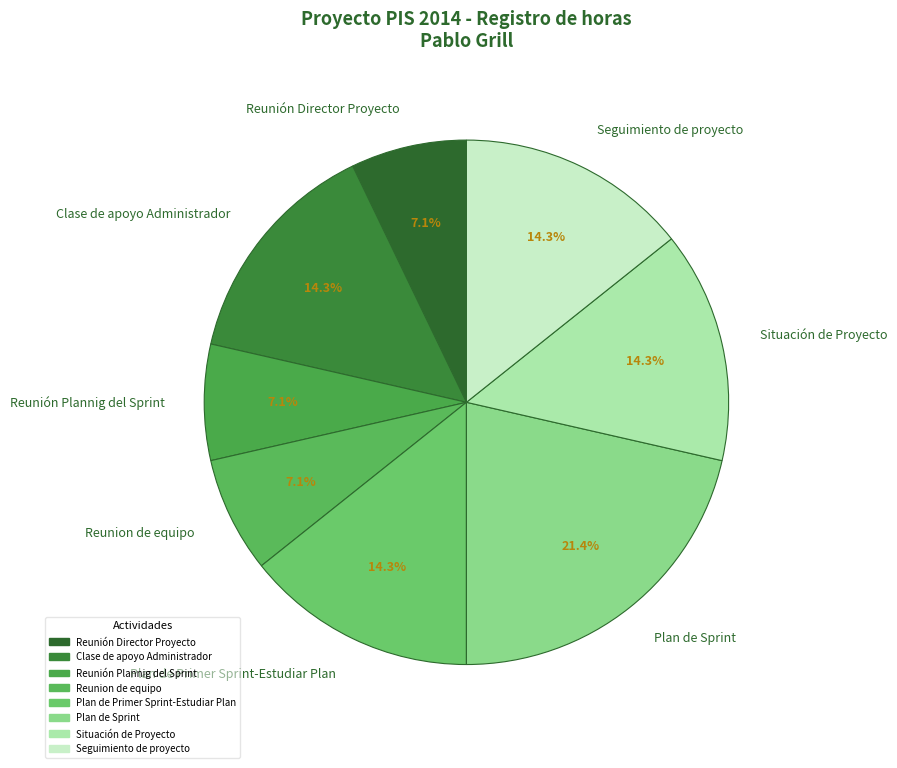

Does Seguimiento de proyecto account for over 50% of the chart?

No